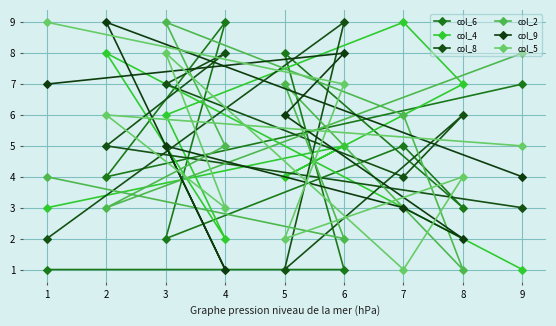

Which series changed the most between 1 and 4?

col_6